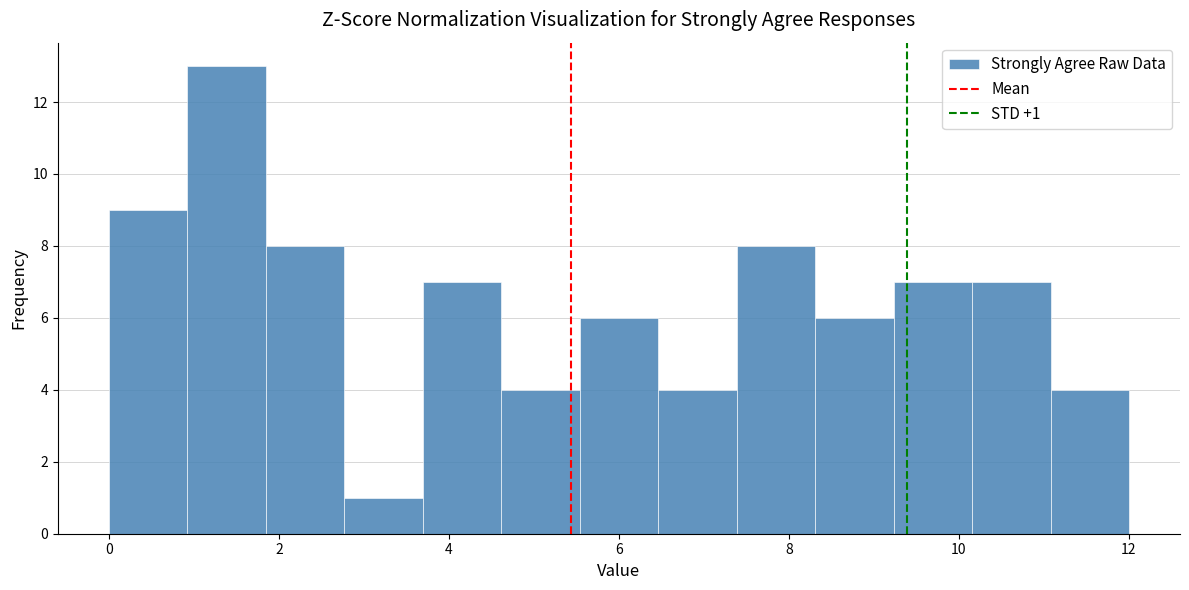

Over which range of the x-axis is the bar tallest?

1.0 to 1.8